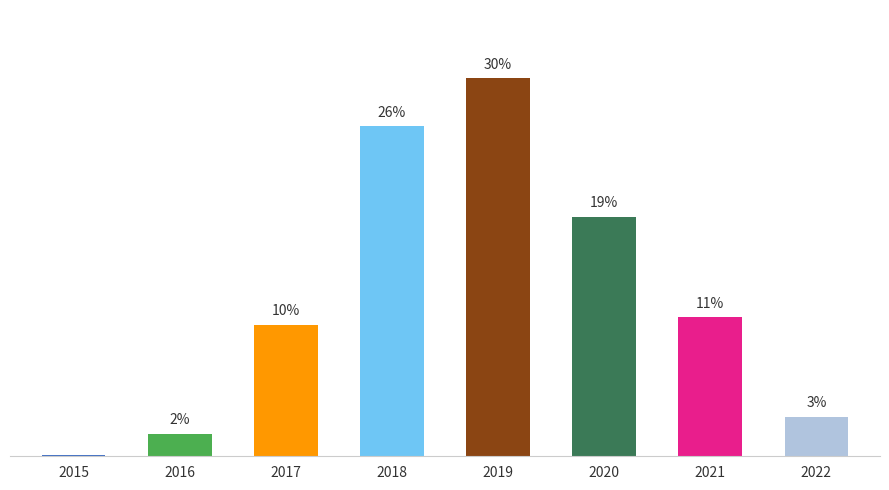

How many categories are shown in the chart?

8